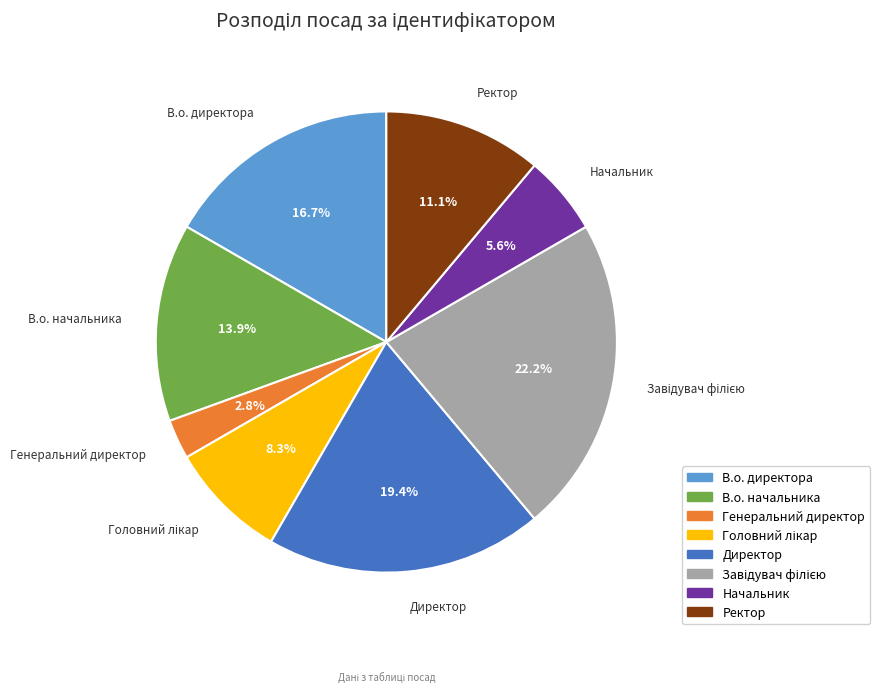

Approximately how many times larger is the value at Ректор compared to Начальник?

2.0